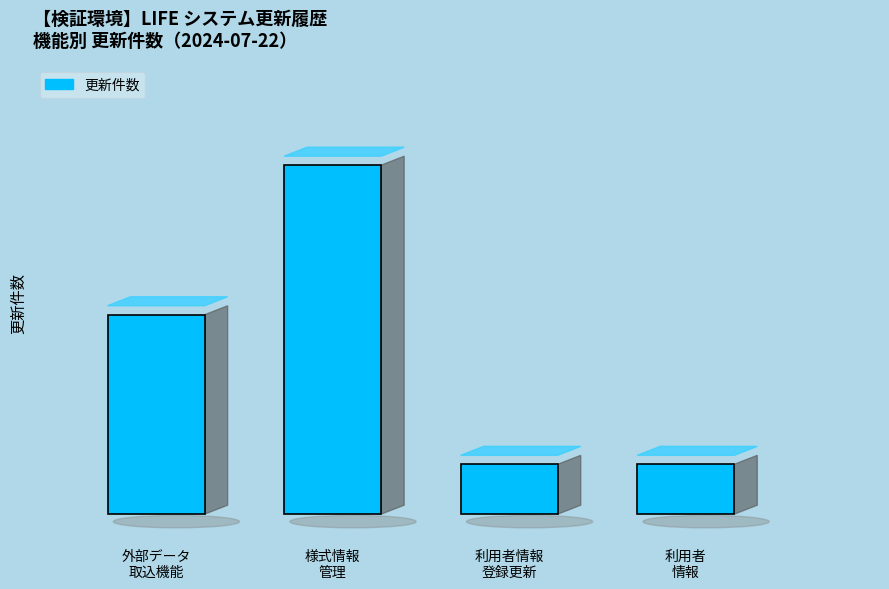

Is it true that the value at 外部データ取込機能 is 4?

True